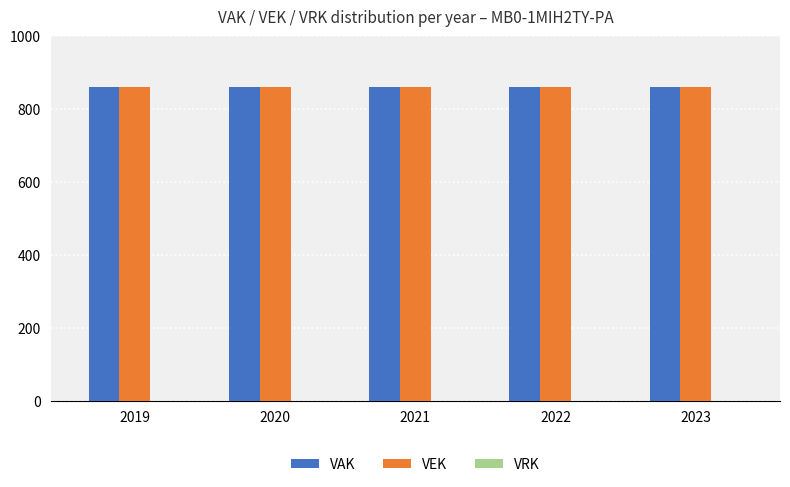

Between 2020 and 2019, which is larger?

2020